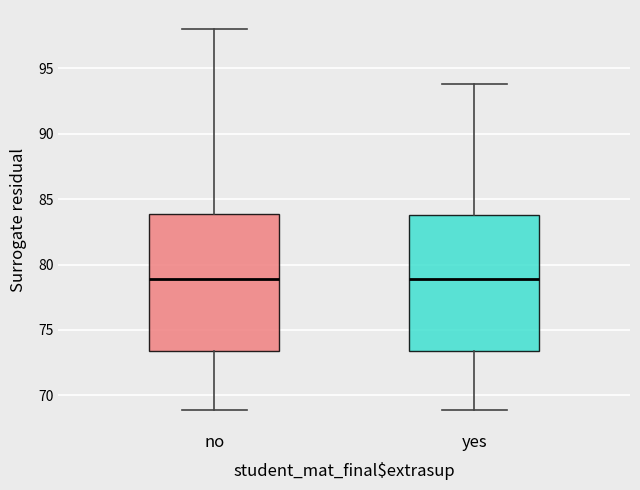

Where is the lower edge of the box for no on the y-axis? The values are not printed on the chart, so give them approximately, as read against the axis.

73.5